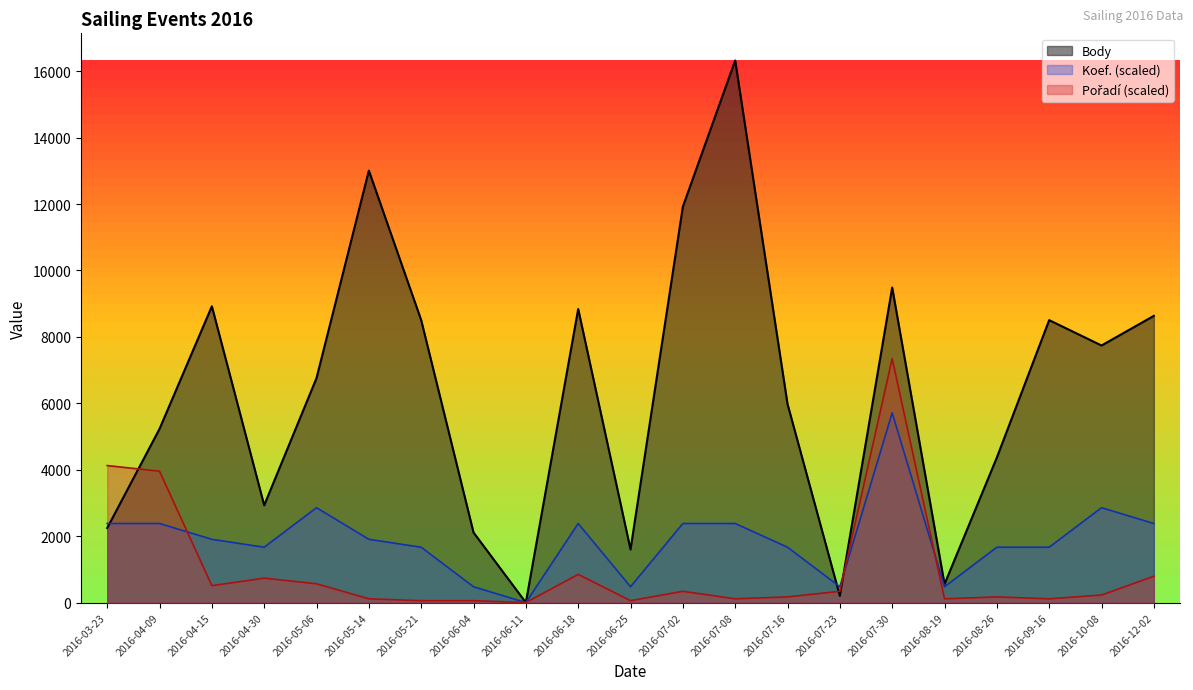

How many interior local peaks does the Pořadí series have?

5